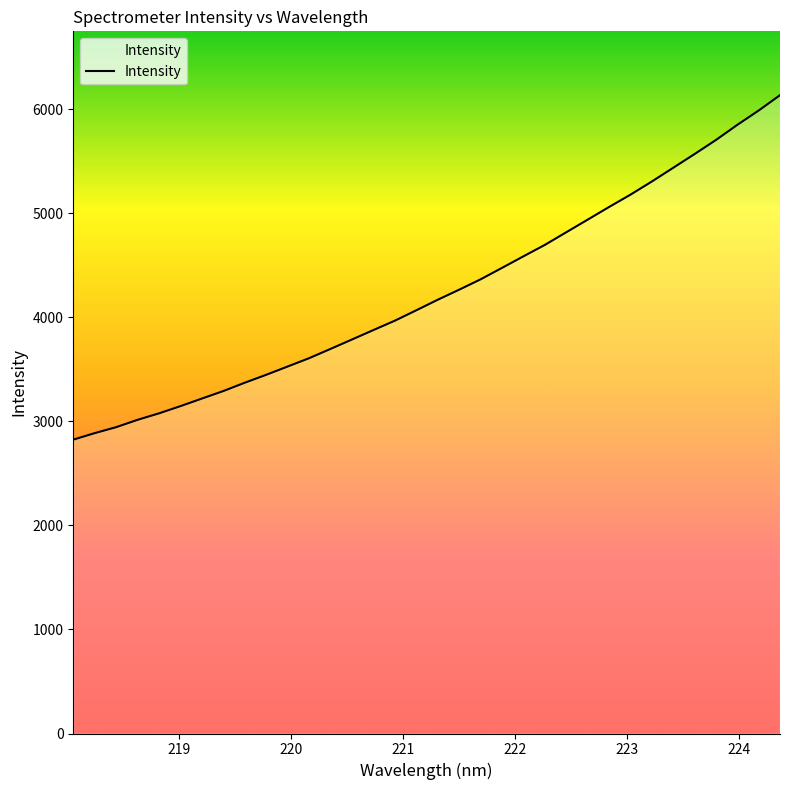

What is the minimum value shown in the chart?

2823.6